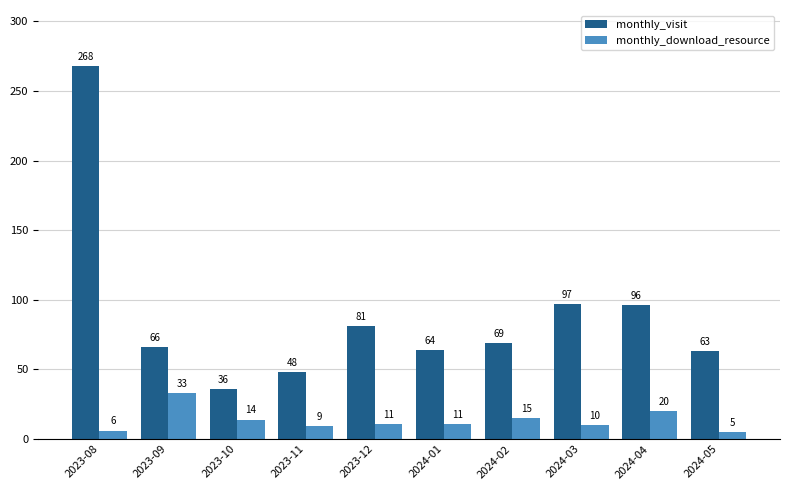

Which series has the largest total across all categories?

monthly_visit